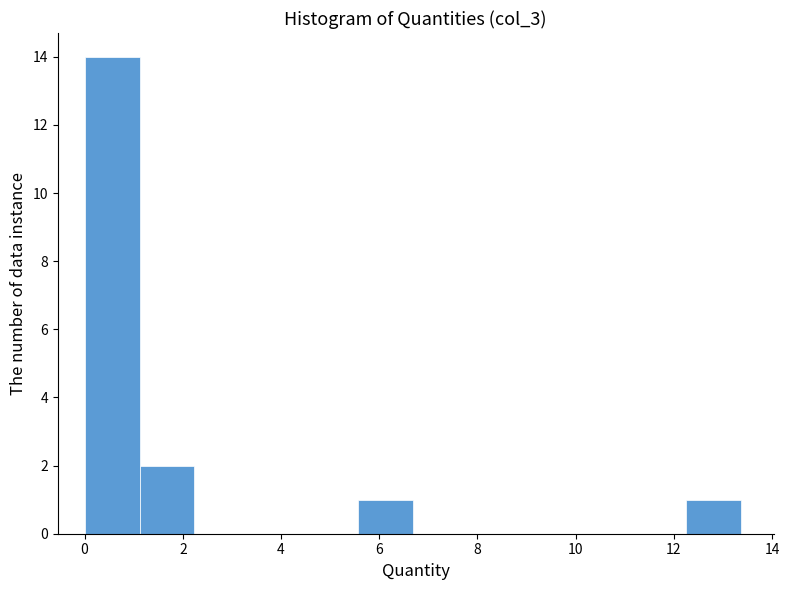

Reading left to right, list every bar in this chart as the range it spans on the x-axis followed by its height. Neither the bar edges nor the heights are printed on the chart, so give them approximately, as read against the axes.

0.0 to 1.2: 14
1.2 to 2.2: 2
2.2 to 3.4: 0
3.4 to 4.4: 0
4.4 to 5.6: 0
5.6 to 6.6: 1
6.6 to 7.8: 0
7.8 to 9.0: 0
9.0 to 10.0: 0
10.0 to 11.2: 0
11.2 to 12.2: 0
12.2 to 13.4: 1